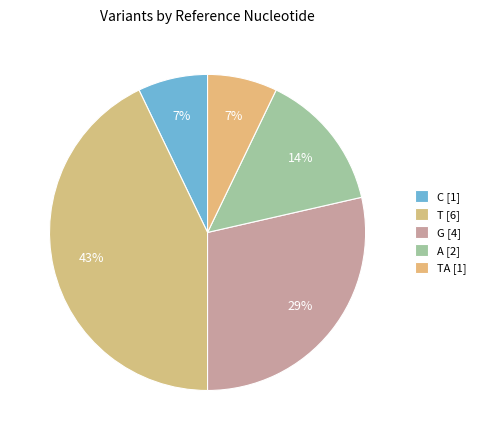

Count the number of slices in the pie.

5